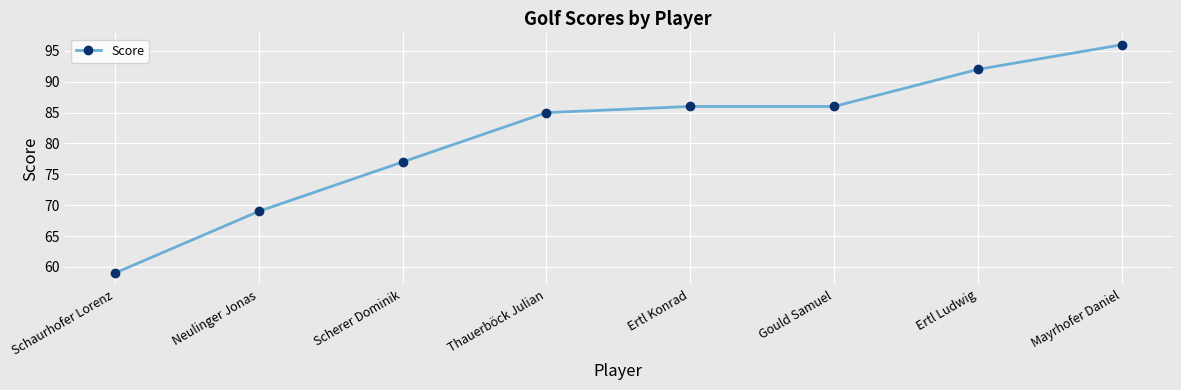

True or false: the data shows 113 at Scherer Dominik.

False